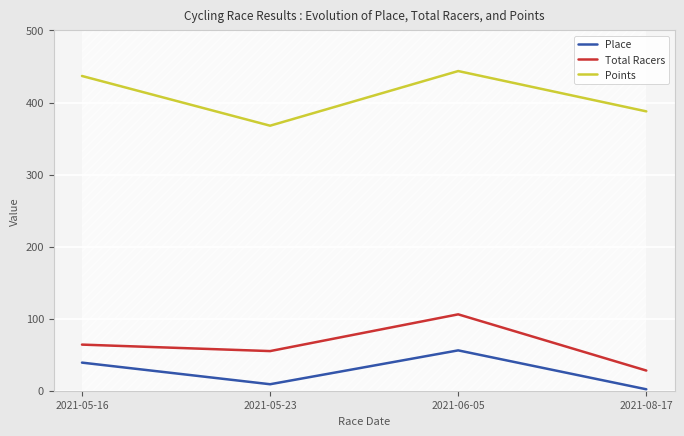

What position from the left is 2021-05-16?

1